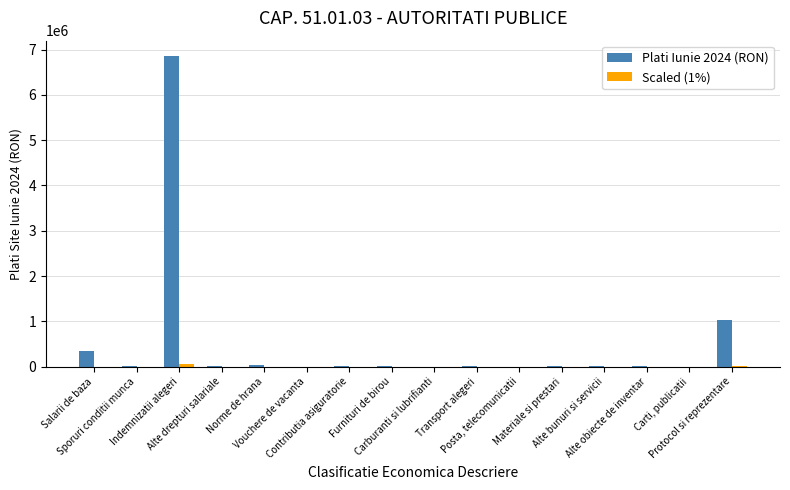

What is the greatest value displayed?

6852691.5